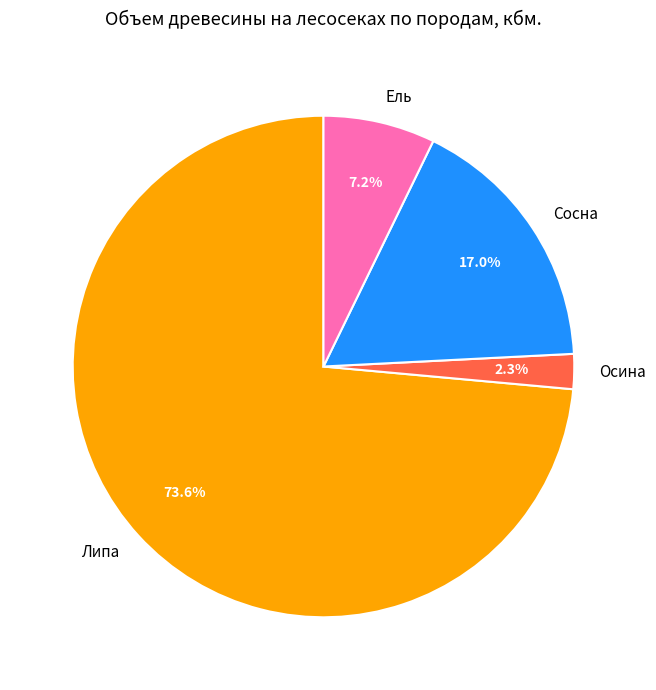

What is the smallest slice in the pie chart?

Осина